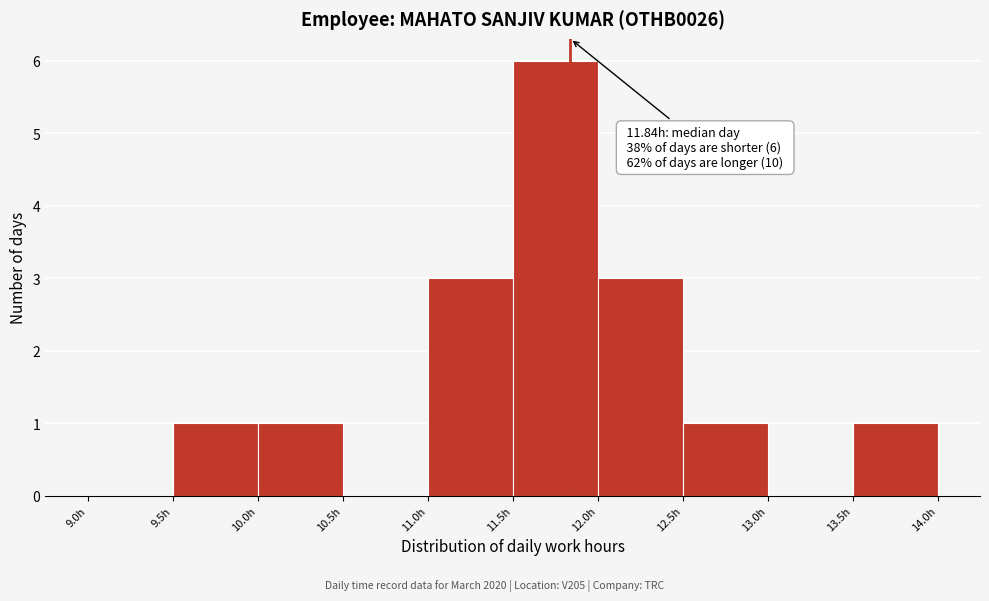

Over which range of the x-axis is the bar tallest?

11.5 to 12.0